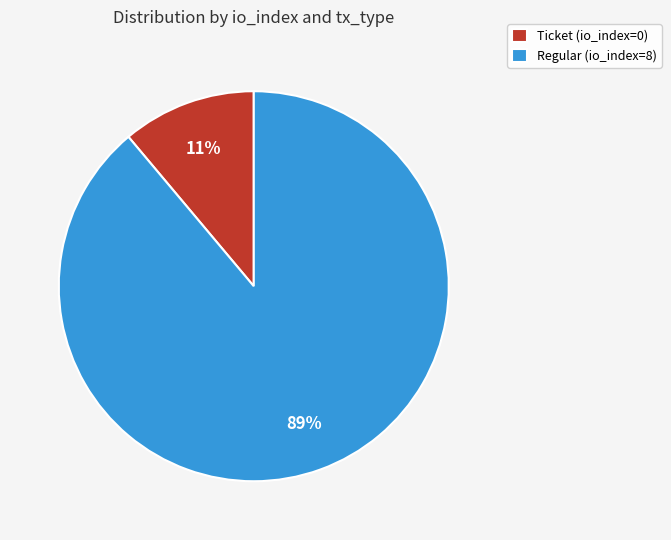

Does Ticket (io_index=0) account for over 50% of the chart?

No